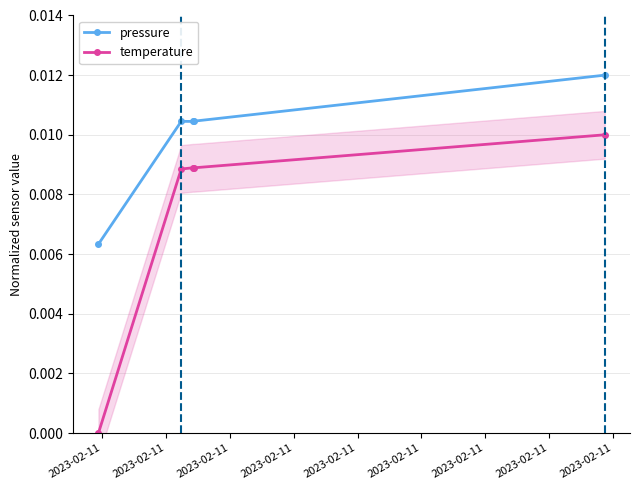

True or false: pressure and temperature cross at least once.

False